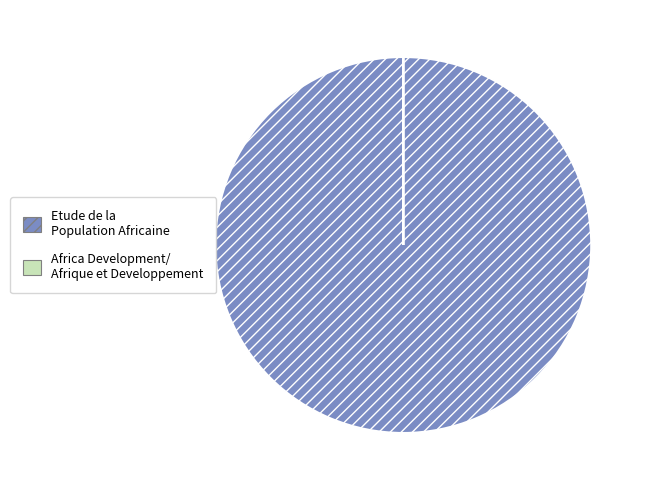

Does any single category account for the majority?

Yes